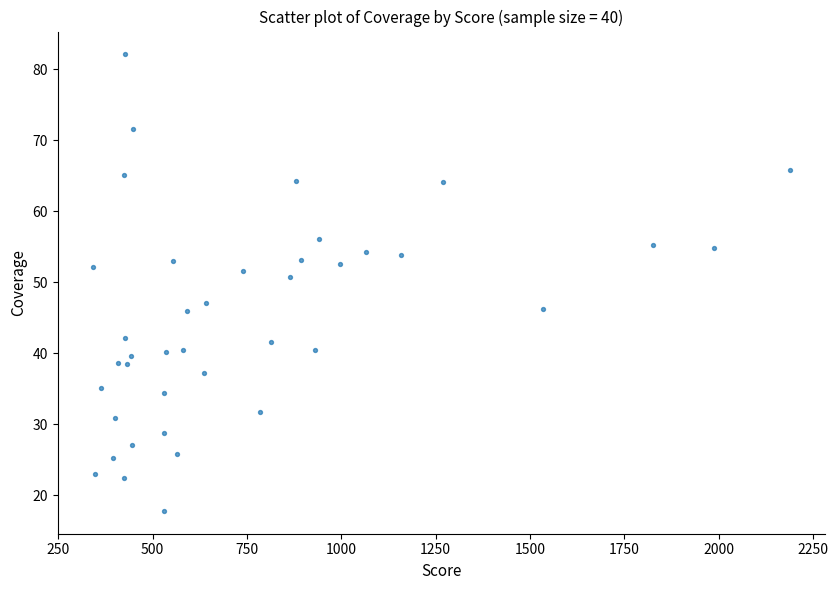

What is the range of X values (max minus min)?

1848.4